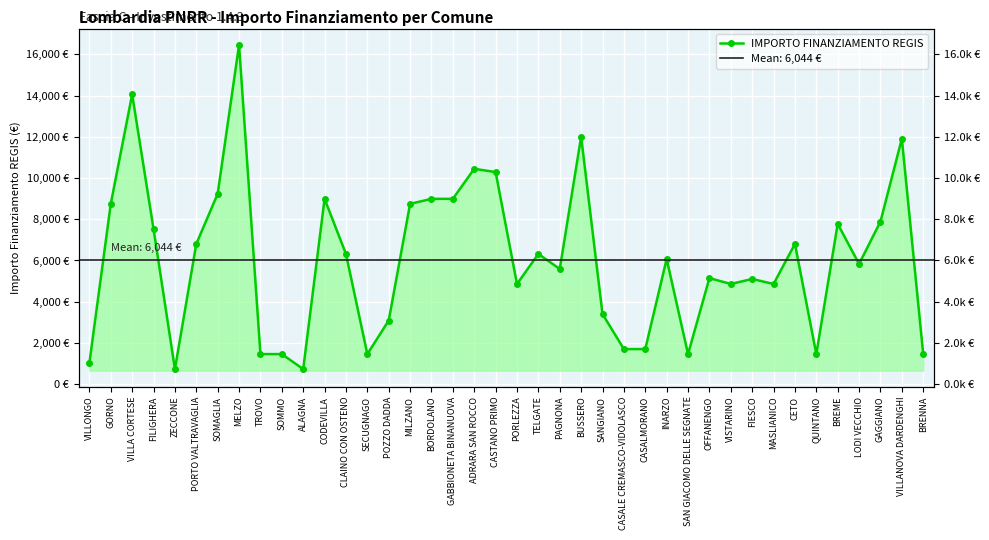

True or false: the data has more than 1 interior local peaks.

True